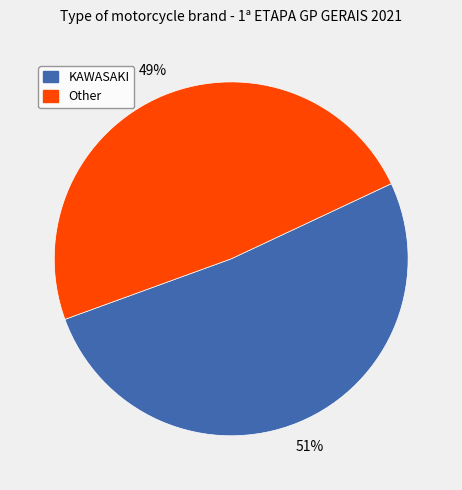

To the nearest percent, what is the combined percentage of KAWASAKI and Other?

100%